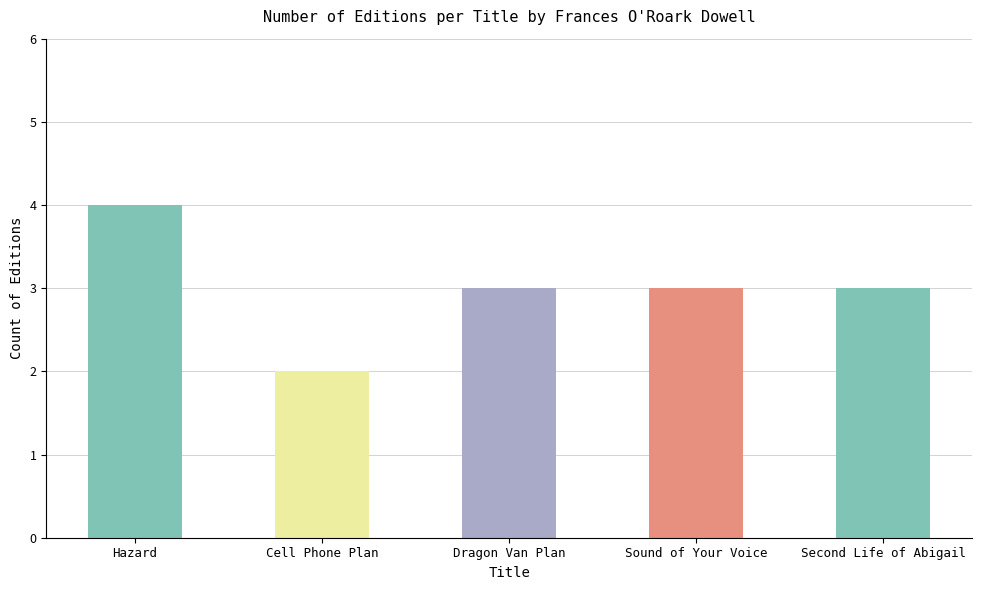

What is the difference between the values at Dragon Van Plan and Hazard?

1